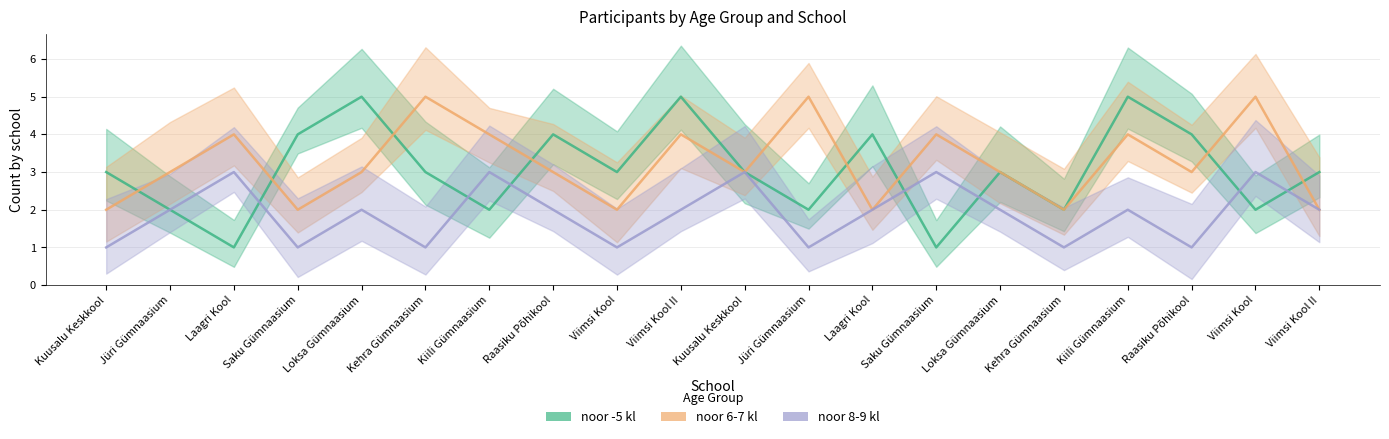

What is the minimum value shown in the chart?

1